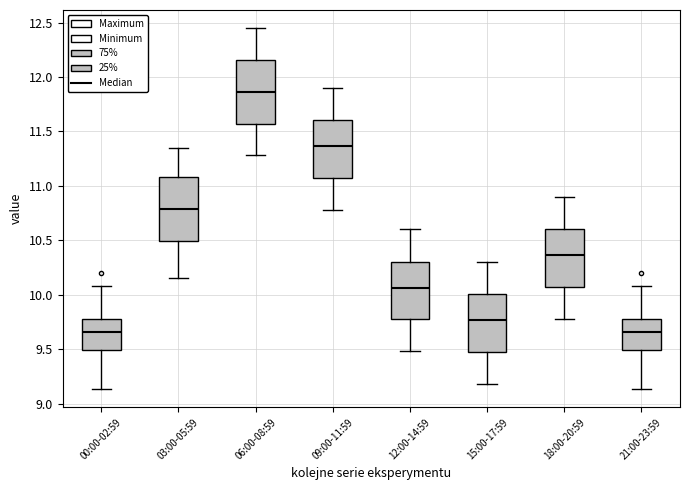

Which box has the highest median line?

06:00-08:59